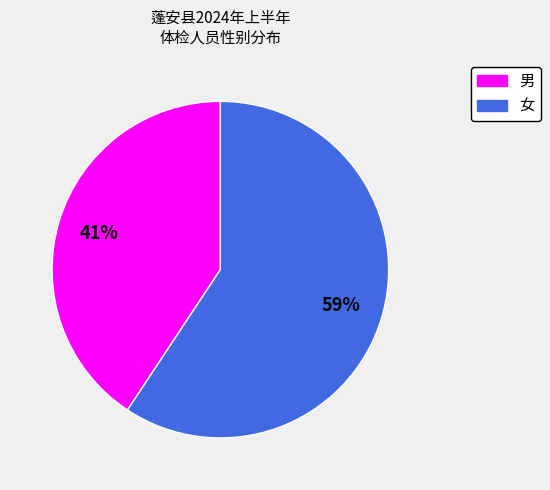

Is the sum of 男 and 女 greater than half?

Yes